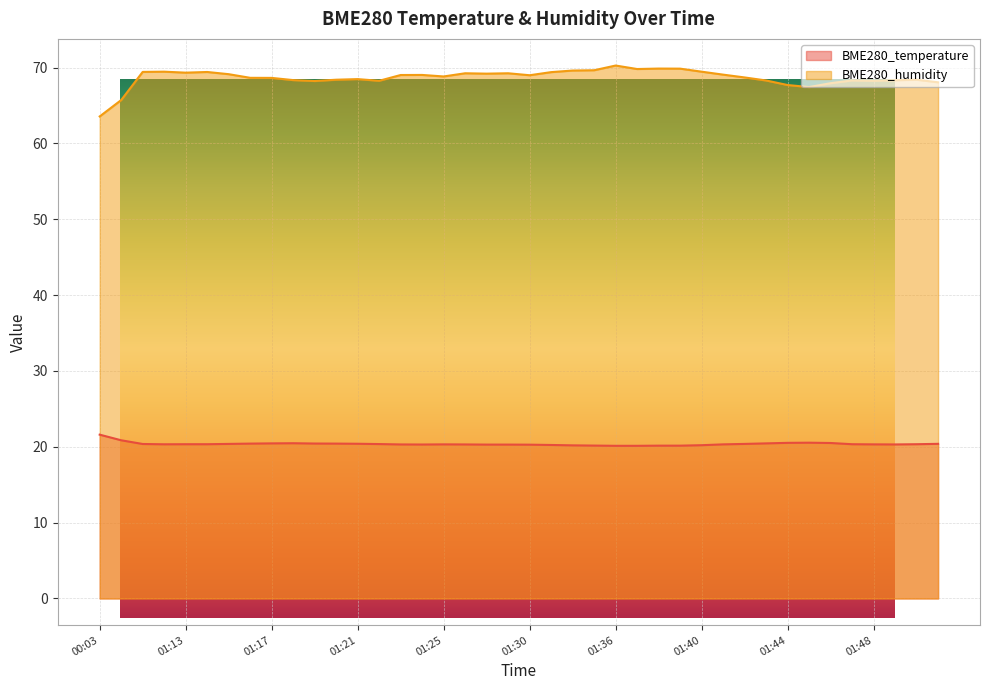

What are all the series names shown in the legend?

BME280_temperature, BME280_humidity